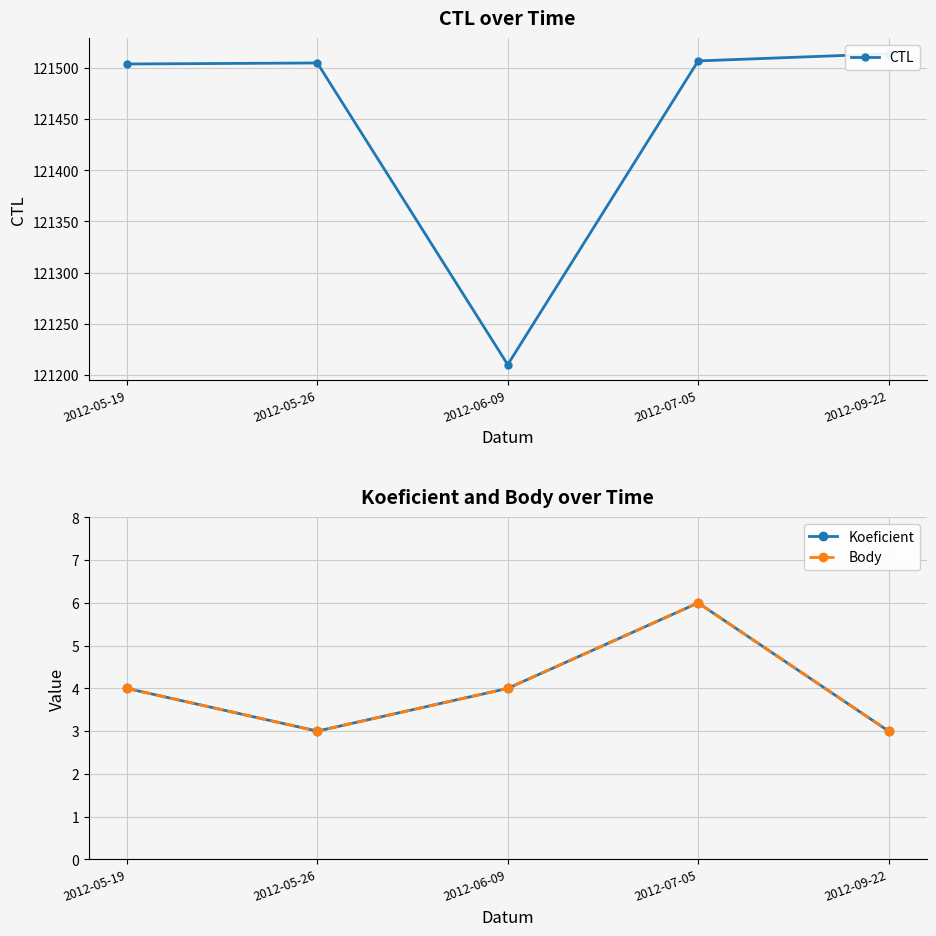

What position from the left is 2012-05-26?

2